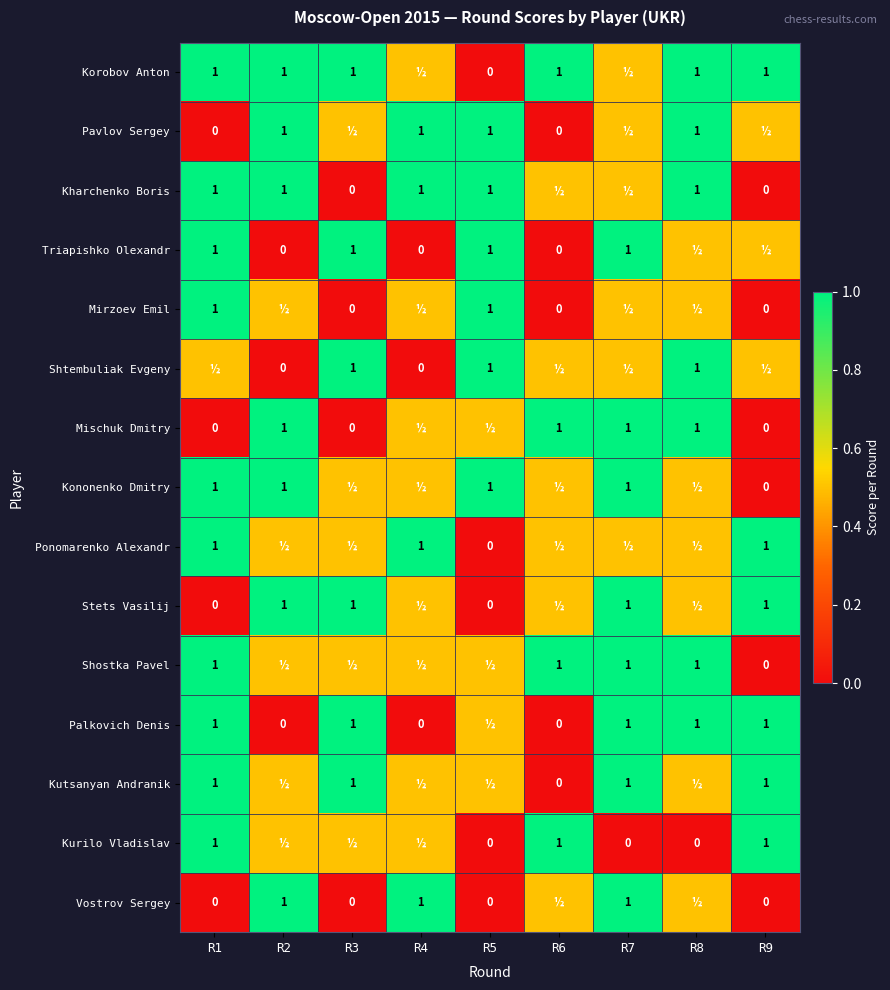

What is the sum of the Kutsanyan Andranik values at R3 and R6?

1.0